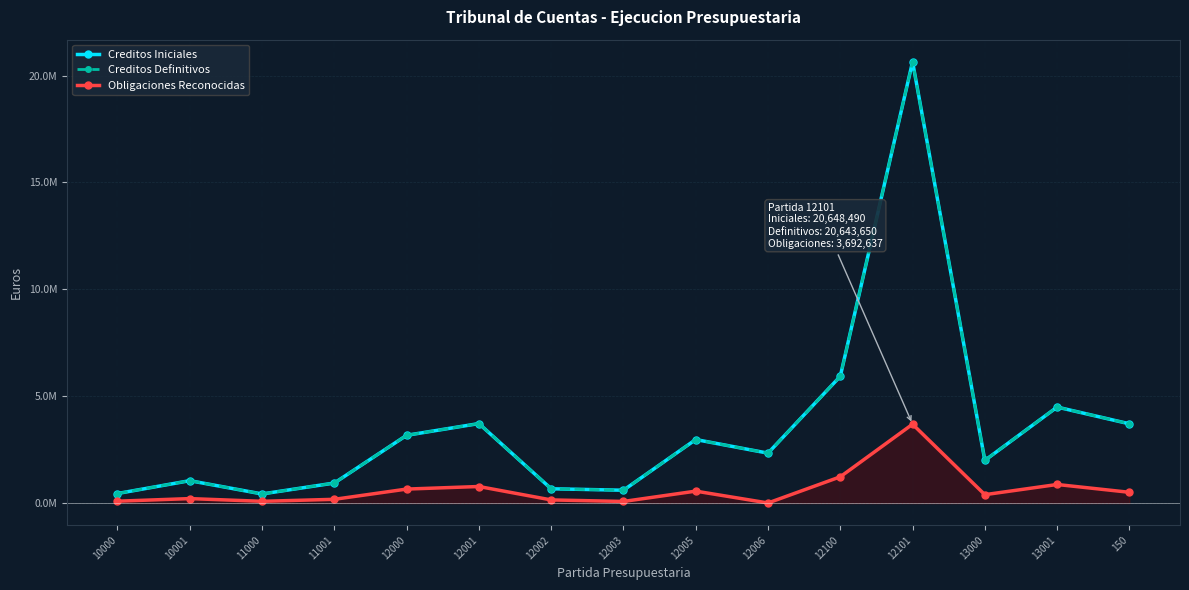

How many data points in Obligaciones Reconocidas are less than 395809?

7